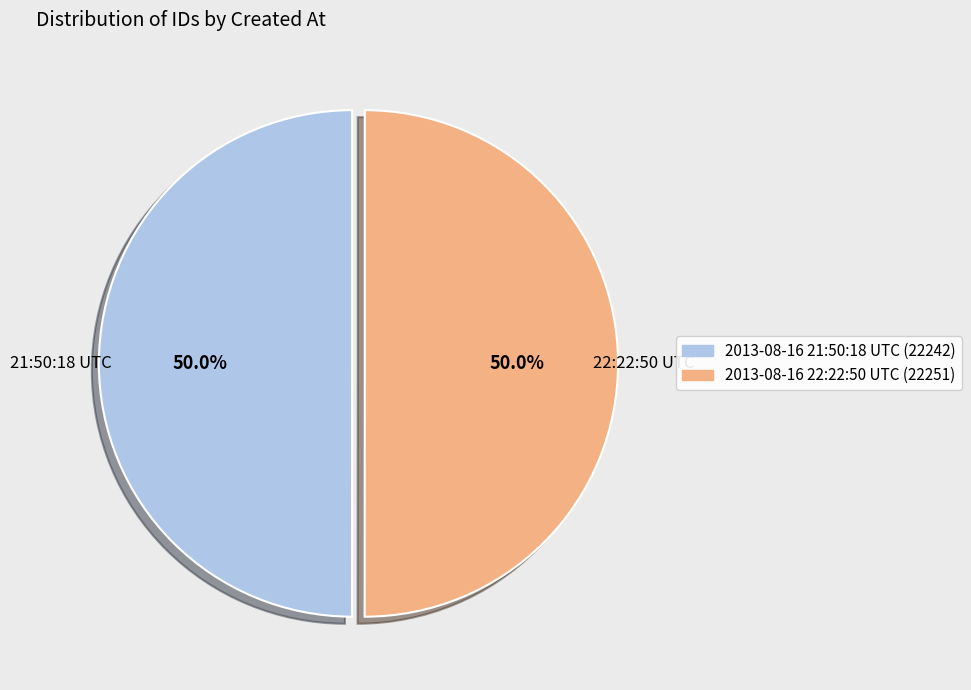

What is the ratio of the value at 2013-08-16 22:22:50 UTC (22251) to the value at 2013-08-16 21:50:18 UTC (22242)?

1.0